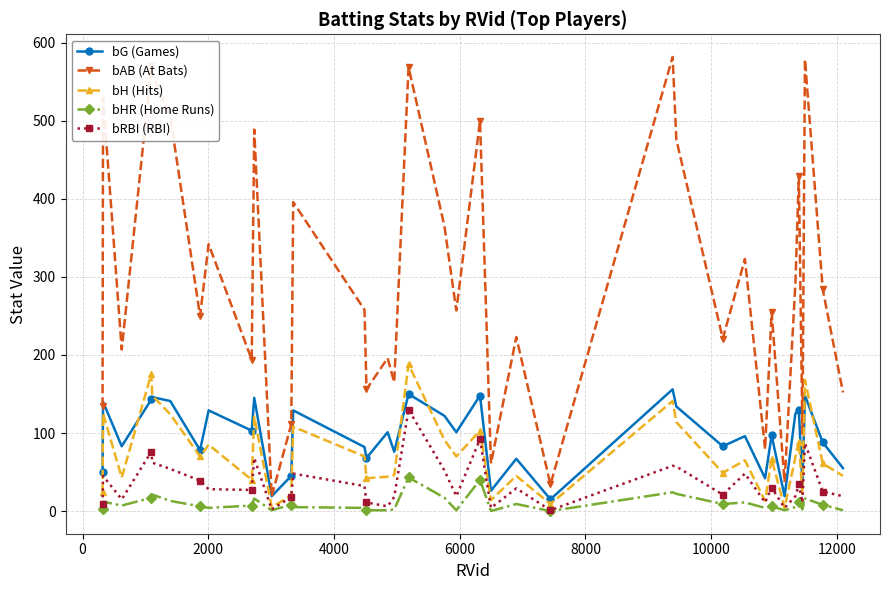

True or false: bAB (At Bats) and bRBI (RBI) cross at least once.

False